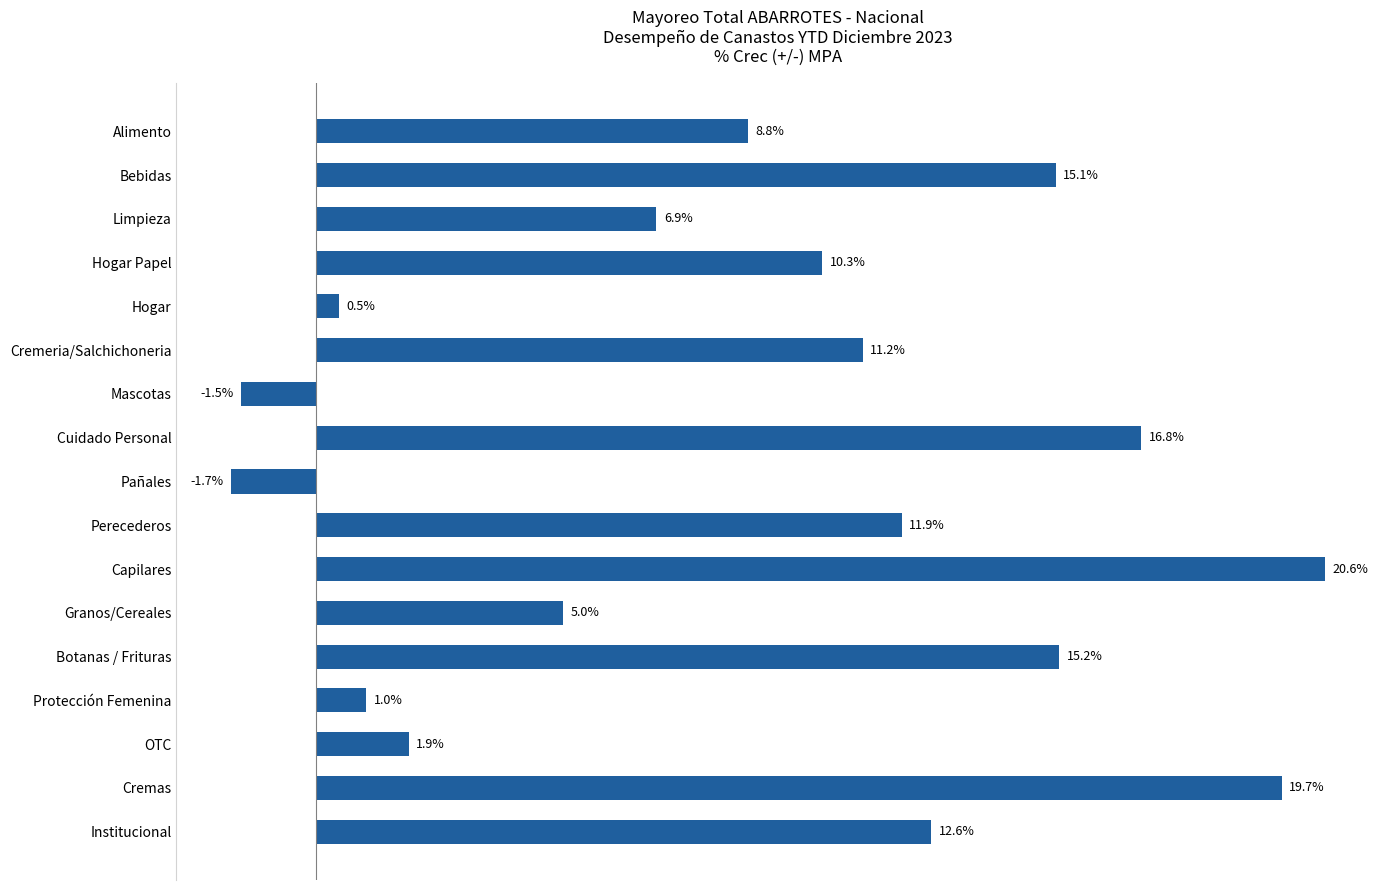

Which has a higher value, Limpieza or Alimento?

Alimento